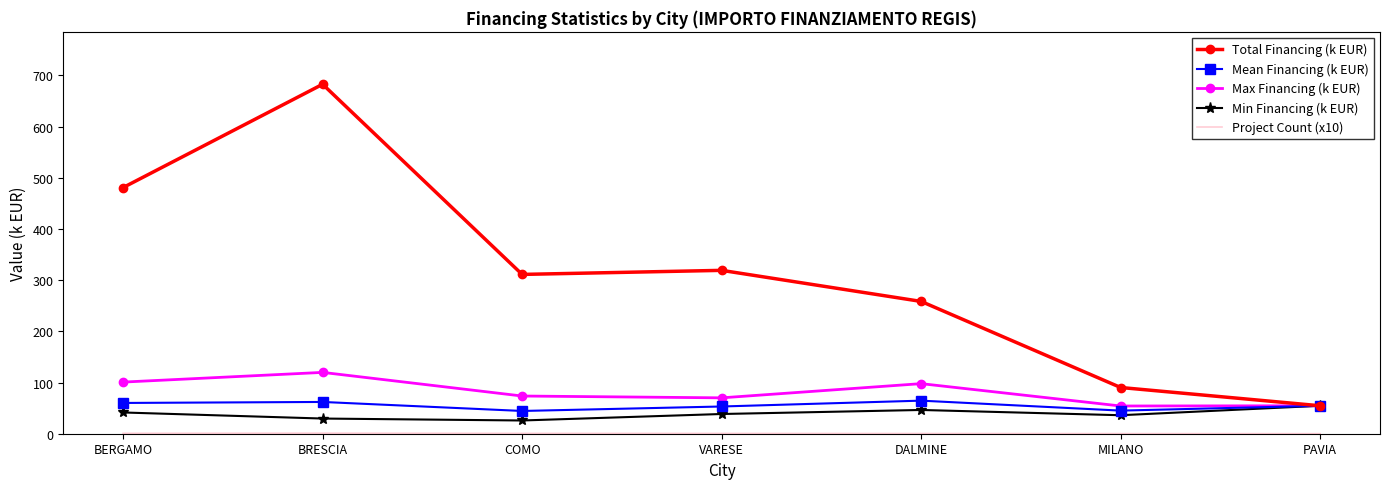

Which series changed the most between BERGAMO and COMO?

Total Financing (k EUR)